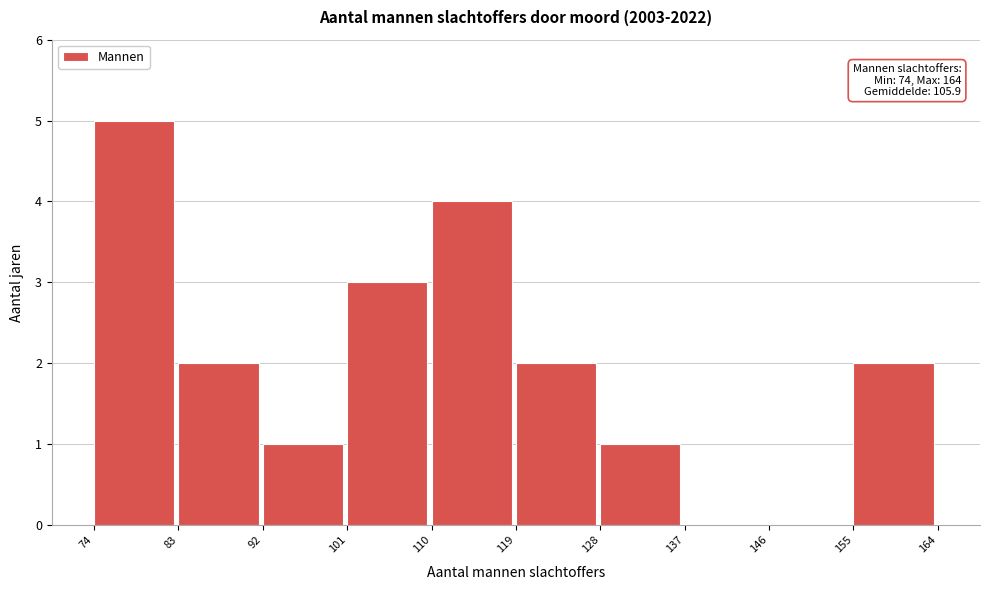

Which range on the x-axis has the tallest bar?

74 to 83